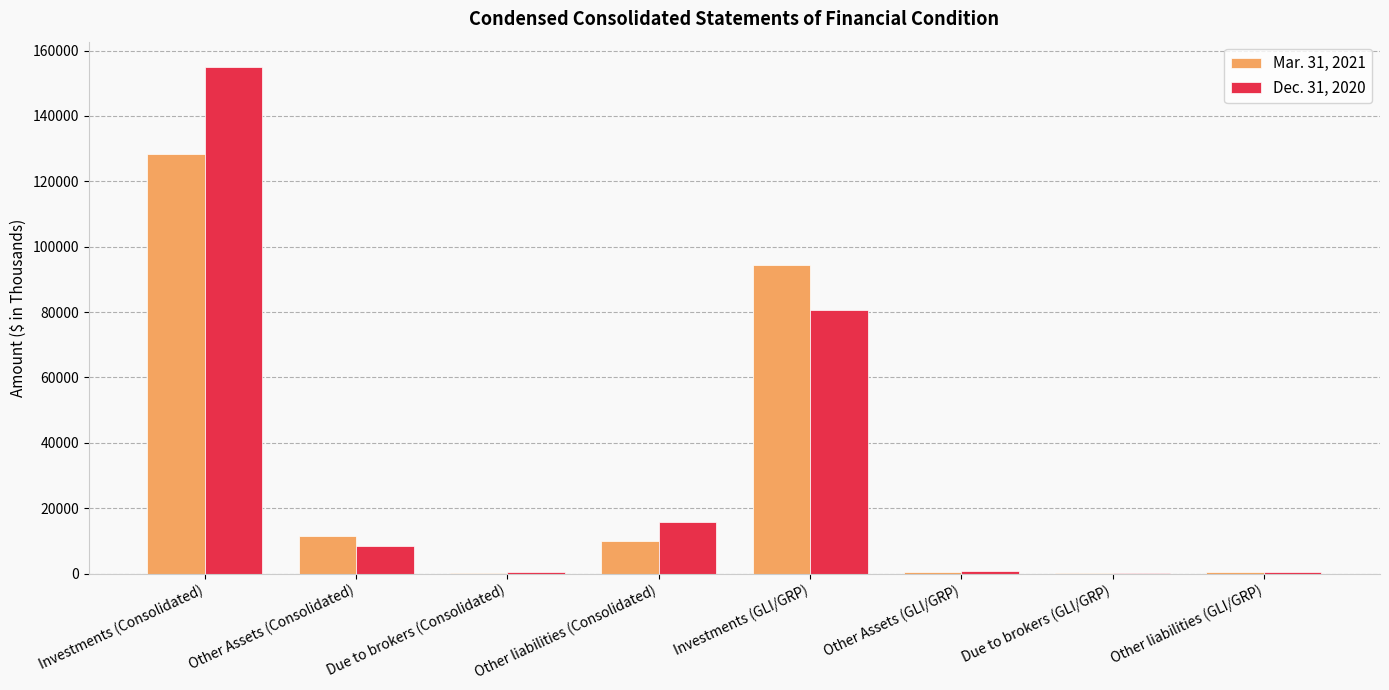

At which label is Dec. 31, 2020 closest to 77553?

Investments (GLI/GRP)